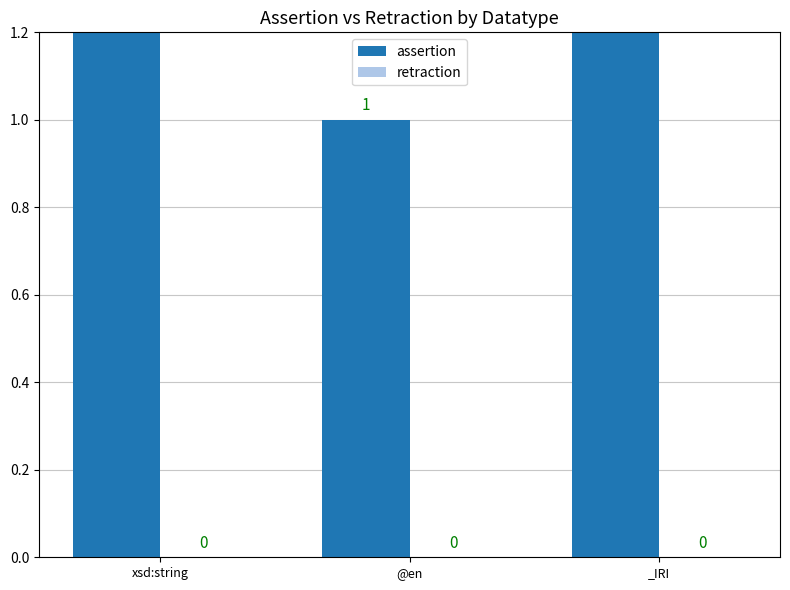

How many categories are shown in the chart?

3